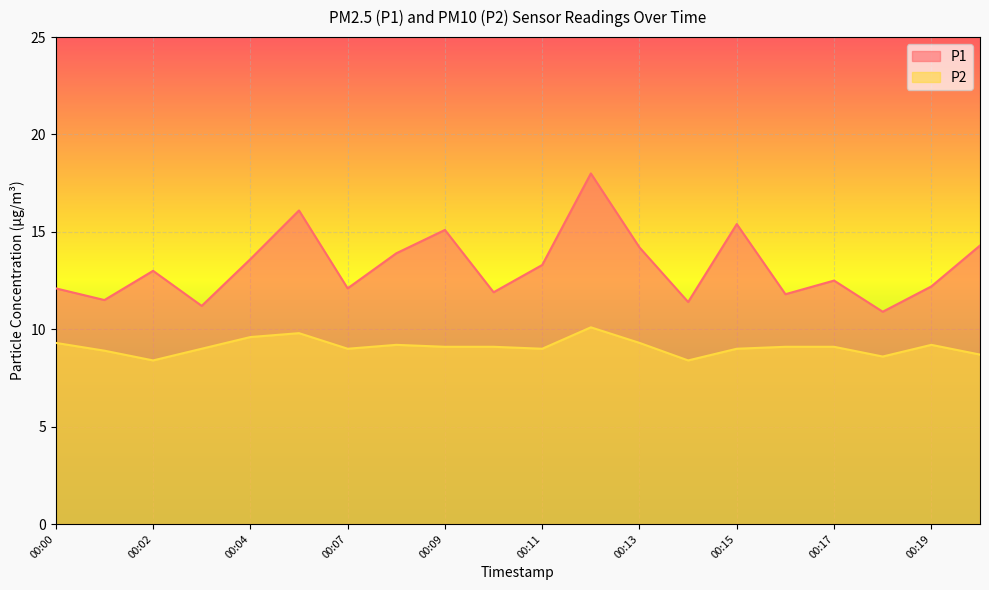

True or false: P1 and P2 cross at least once.

False